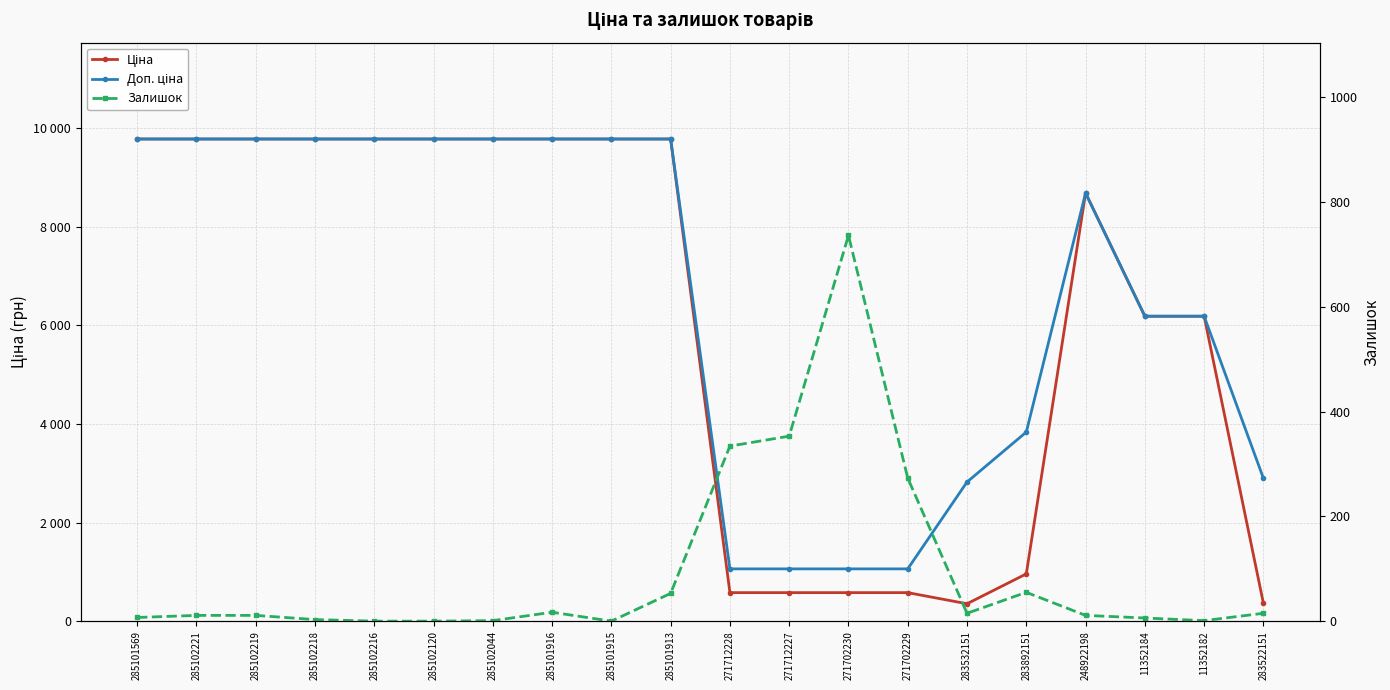

Which label corresponds to the largest value in the chart?

285101569